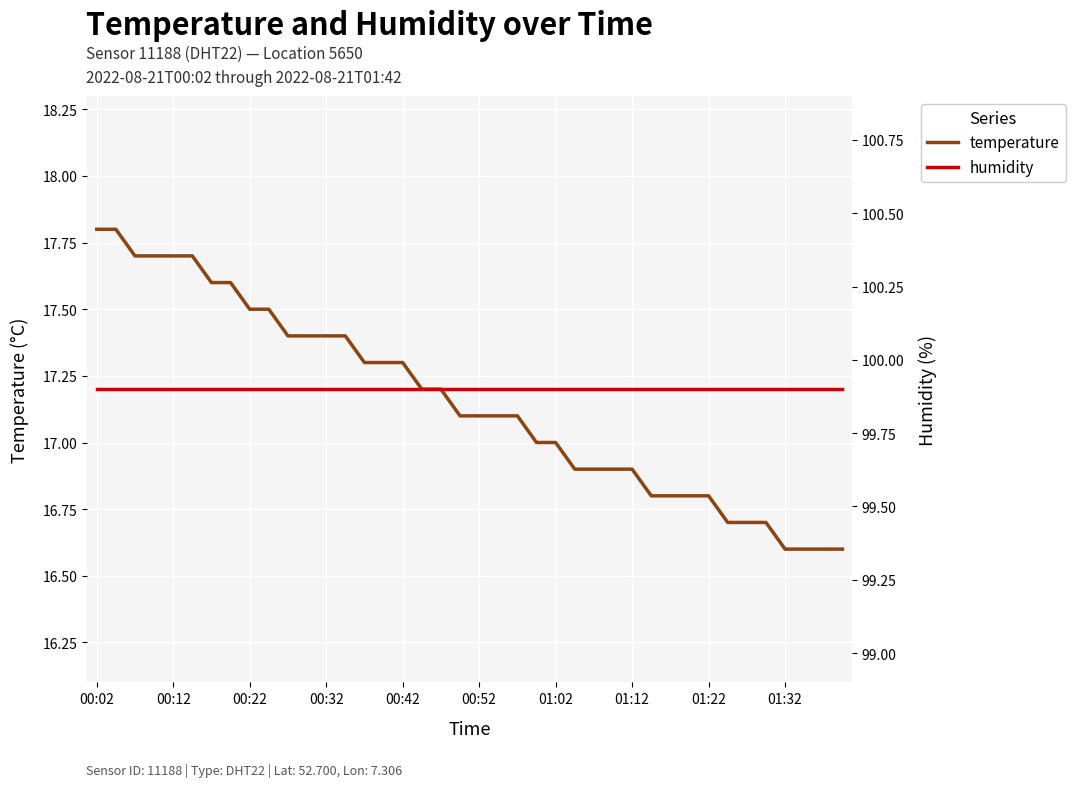

What is the total value across all series at 31?

116.7